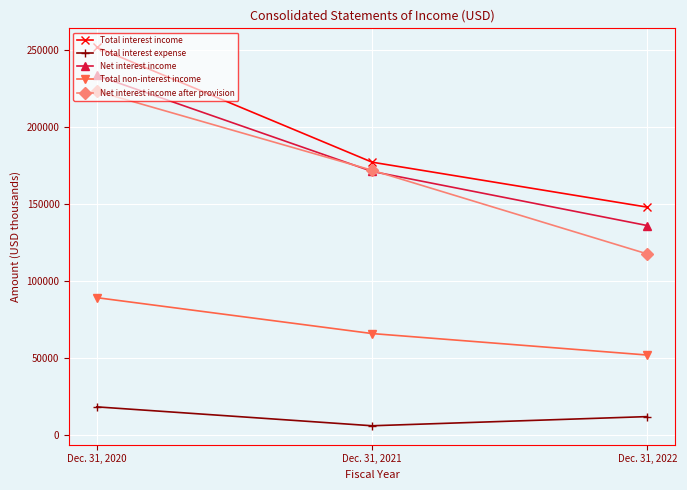

What is the sum of all Net interest income values?

540378